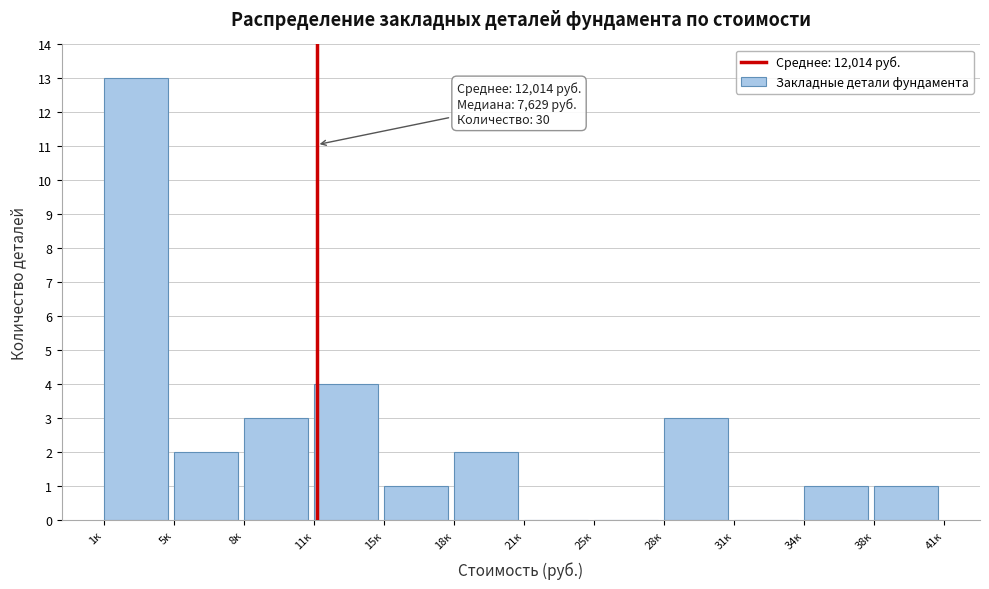

Reading right to left, extract all data points from this chart.

38к=1	34к=1	31к=0	28к=3	25к=0	21к=0	18к=2	15к=1	11к=4	8к=3	5к=2	1к=13